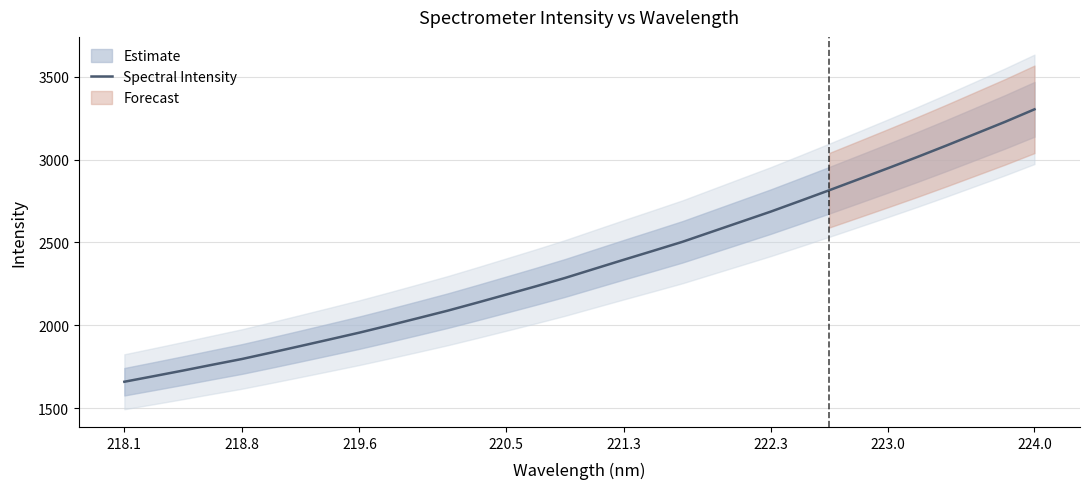

What is the maximum value for Spectral Intensity?

3303.4